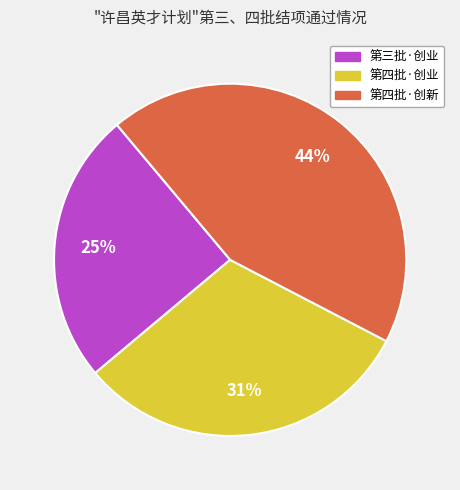

Is there a majority slice in this chart?

No